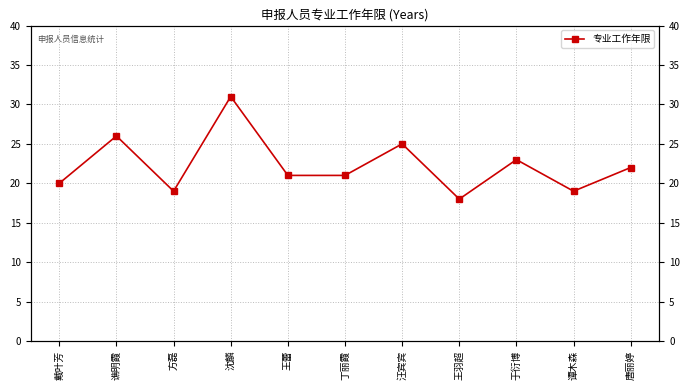

Between 丁丽霞 and 谯明霞, which is larger?

谯明霞